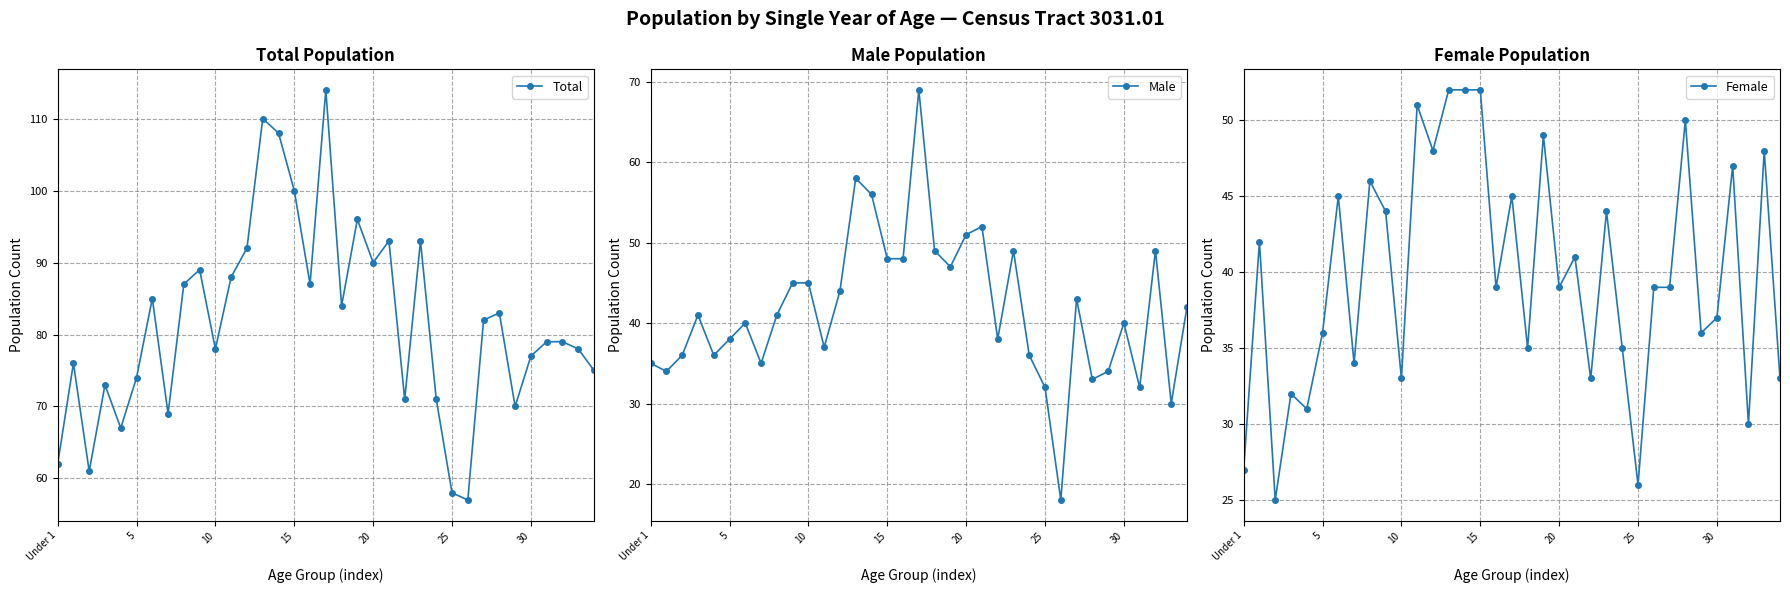

What is the minimum value for Total?

57